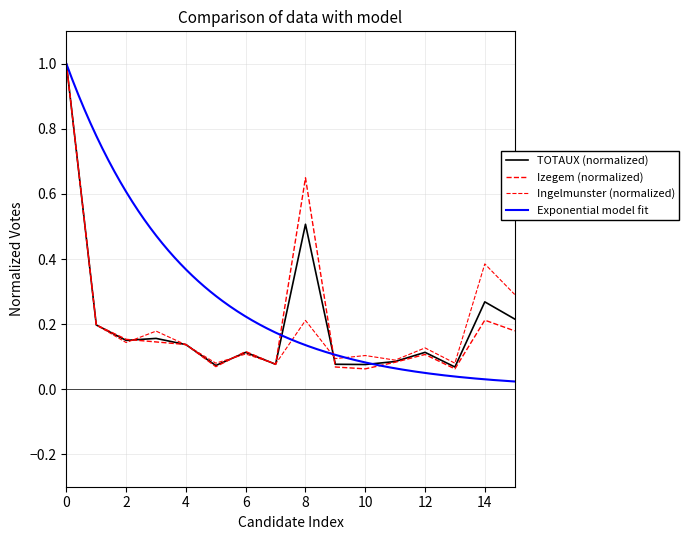

List the series in order of their overall mean, lowest first.

Ingelmunster, TOTAUX, Izegem